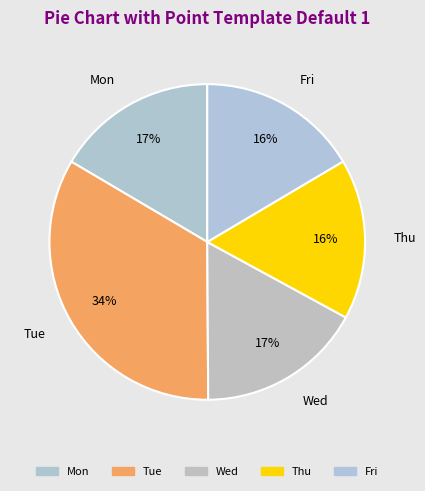

How many slices are in this pie chart?

7